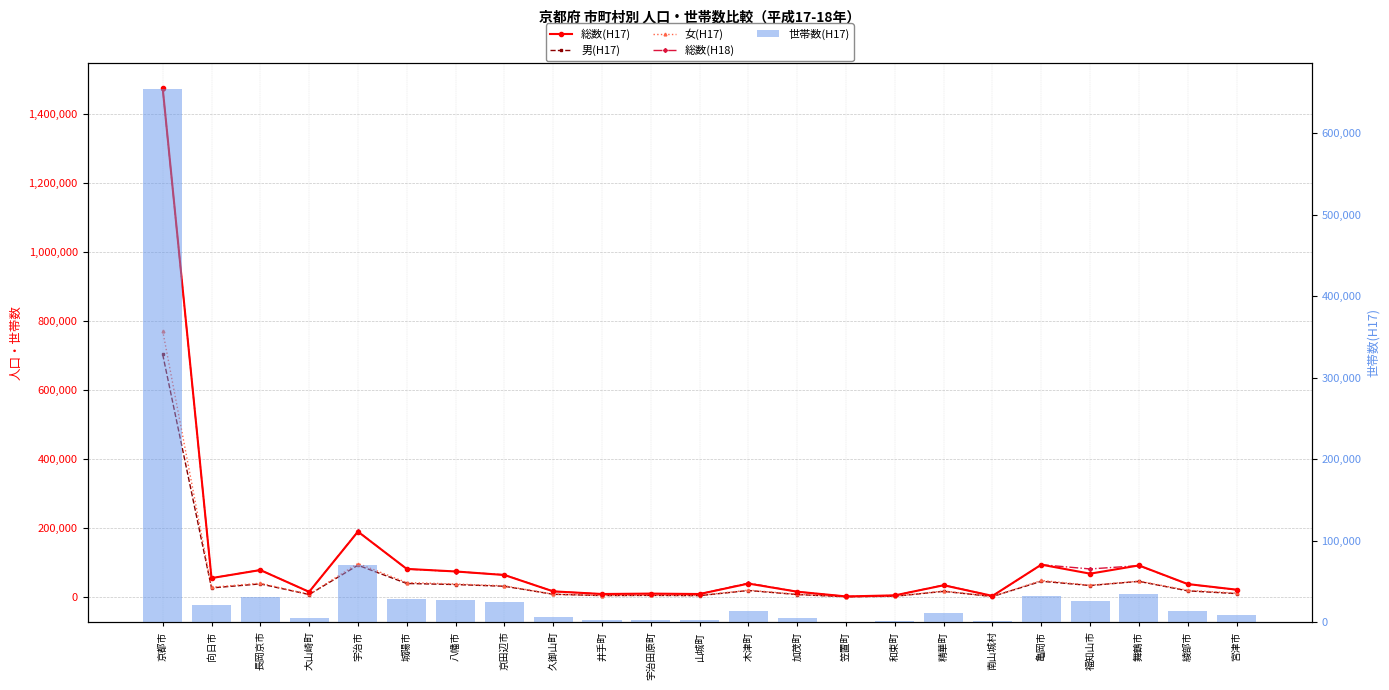

Reading left to right, extract all data points from this chart.

総数(H17): 京都市=1474811	向日市=55041	長岡京市=78335	大山崎町=15191	宇治市=189591	城陽市=81636	八幡市=74252	京田辺市=64008	久御山町=16610	井手町=8951	宇治田原町=10060	山城町=8913	木津町=39129	加茂町=15607	笠置町=1876	和束町=4998	精華町=34236	南山城村=3466	亀岡市=93996	福知山市=67858	舞鶴市=91733	綾部市=37755	宮津市=21512
男(H17): 京都市=703210	向日市=26564	長岡京市=38200	大山崎町=7458	宇治市=92286	城陽市=39440	八幡市=36358	京田辺市=31400	久御山町=8169	井手町=4379	宇治田原町=4913	山城町=4191	木津町=19022	加茂町=7368	笠置町=873	和束町=2378	精華町=16597	南山城村=1661	亀岡市=45884	福知山市=33557	舞鶴市=45503	綾部市=18031	宮津市=10102
女(H17): 京都市=771601	向日市=28477	長岡京市=40135	大山崎町=7733	宇治市=97305	城陽市=42196	八幡市=37894	京田辺市=32608	久御山町=8441	井手町=4572	宇治田原町=5147	山城町=4722	木津町=20107	加茂町=8239	笠置町=1003	和束町=2620	精華町=17639	南山城村=1805	亀岡市=48112	福知山市=34301	舞鶴市=46230	綾部市=19724	宮津市=11410
総数(H18): 京都市=1472511	向日市=55075	長岡京市=78537	大山崎町=15106	宇治市=190355	城陽市=81208	八幡市=73957	京田辺市=64508	久御山町=16560	井手町=8877	宇治田原町=10043	山城町=8879	木津町=40719	加茂町=15523	笠置町=1822	和束町=4853	精華町=34938	南山城村=3369	亀岡市=93781	福知山市=81515	舞鶴市=91119	綾部市=37495	宮津市=21022
世帯数(H17): 京都市=653860	向日市=20864	長岡京市=30334	大山崎町=5737	宇治市=69598	城陽市=29051	八幡市=27351	京田辺市=25192	久御山町=5818	井手町=3215	宇治田原町=2929	山城町=2752	木津町=13569	加茂町=5105	笠置町=652	和束町=1554	精華町=11226	南山城村=1135	亀岡市=32455	福知山市=25784	舞鶴市=34898	綾部市=14286	宮津市=8360